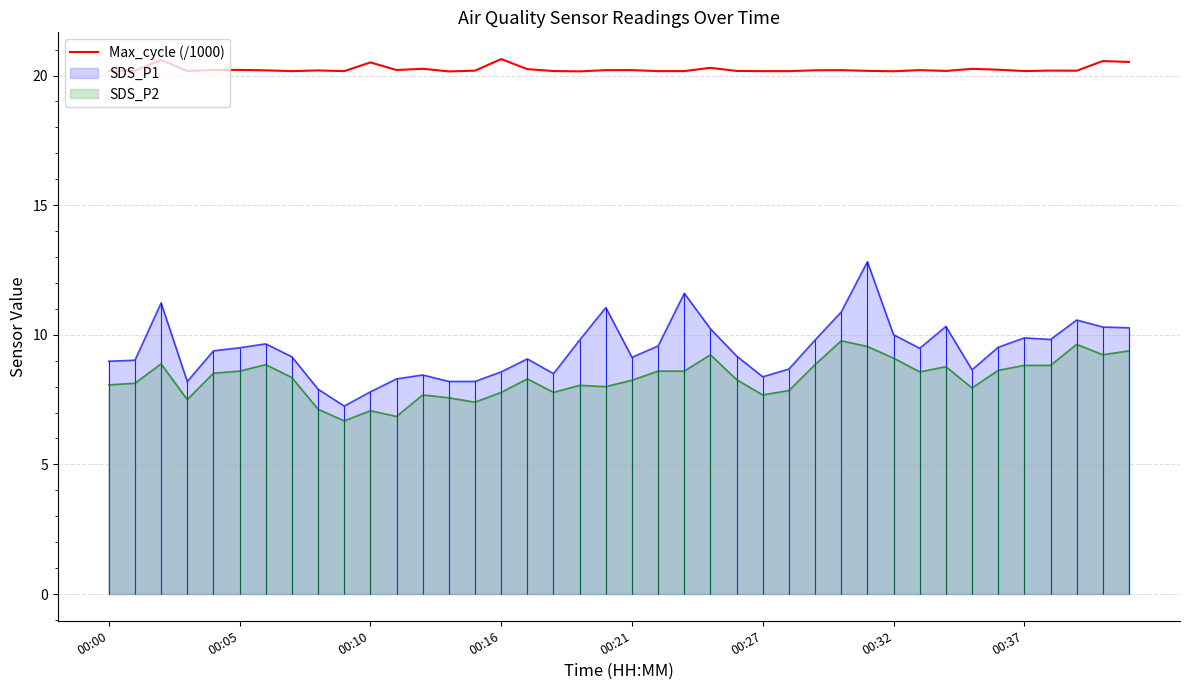

The value at 8 is 20.2. True or false?

True